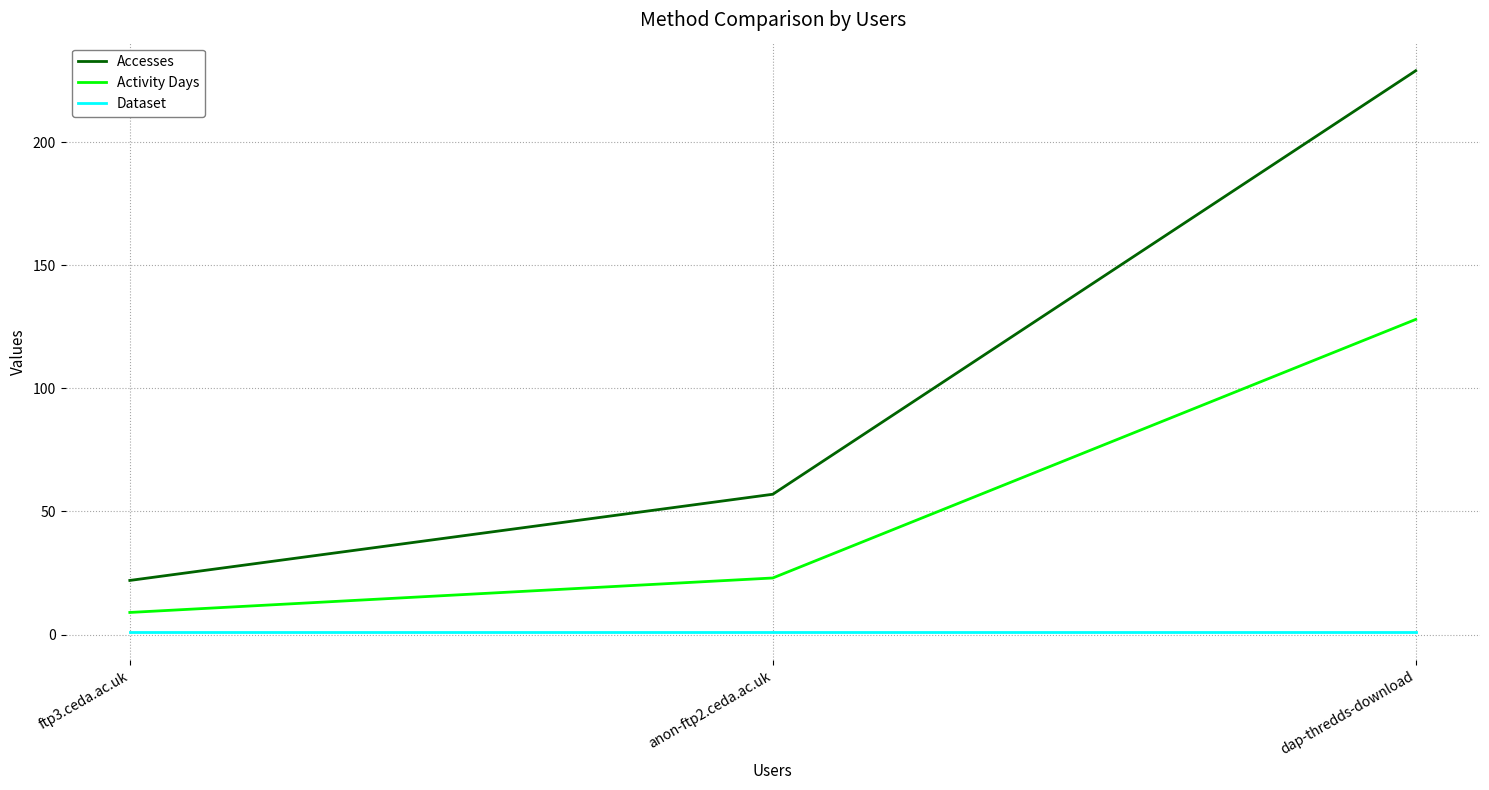

At which category is the sum across all series the highest?

dap-thredds-download